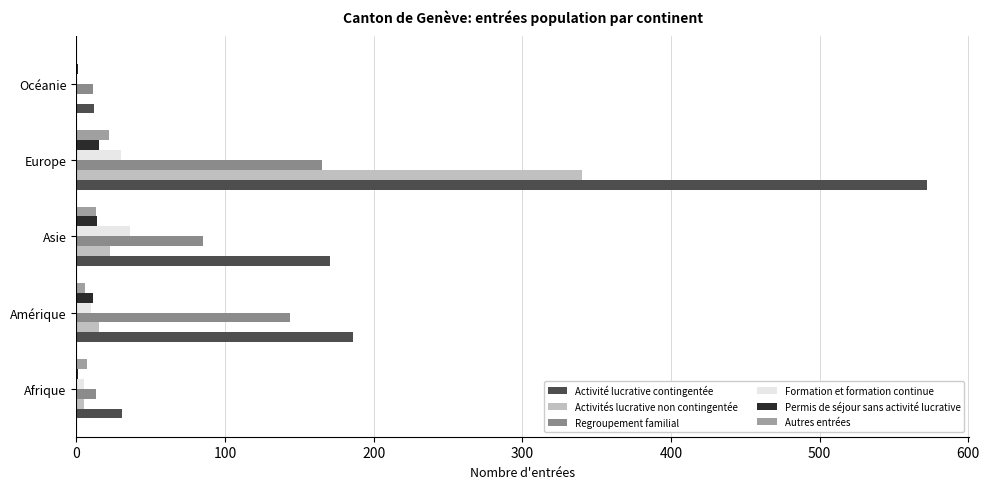

Which series has the widest spread of values?

Activité lucrative contingentée